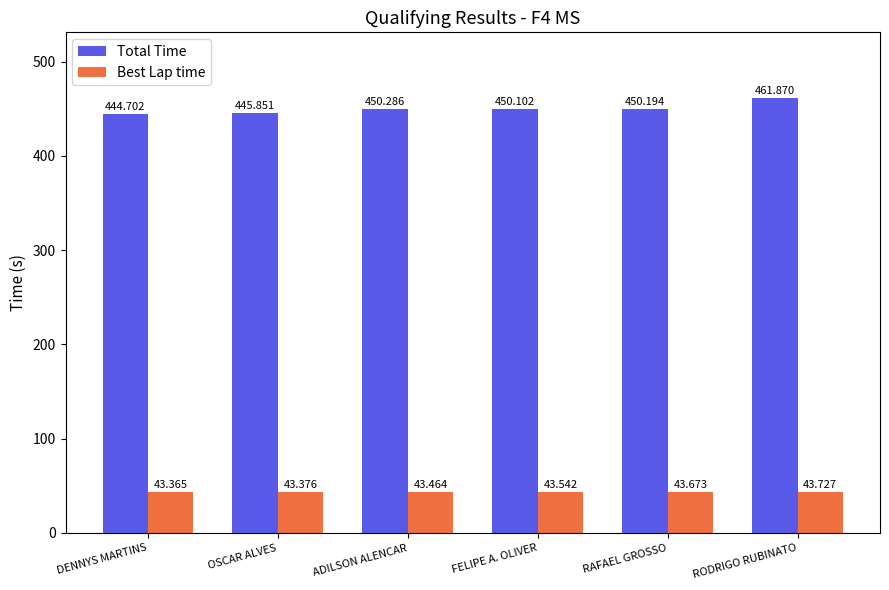

What is the difference between the Total Time values at RAFAEL GROSSO and ADILSON ALENCAR?

0.1